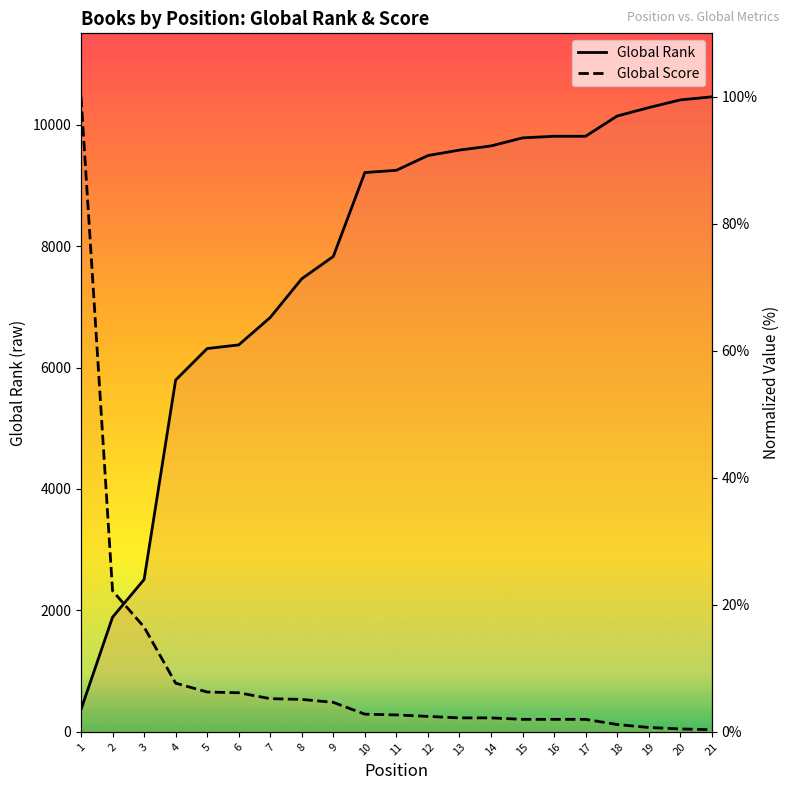

What is the difference between the highest and lowest values at 6?

54.8